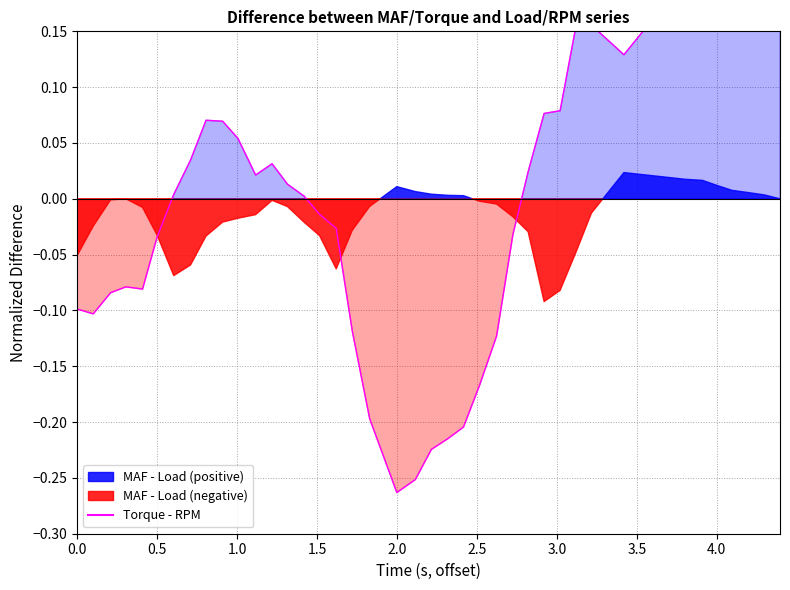

How many data points are less than 0?

18